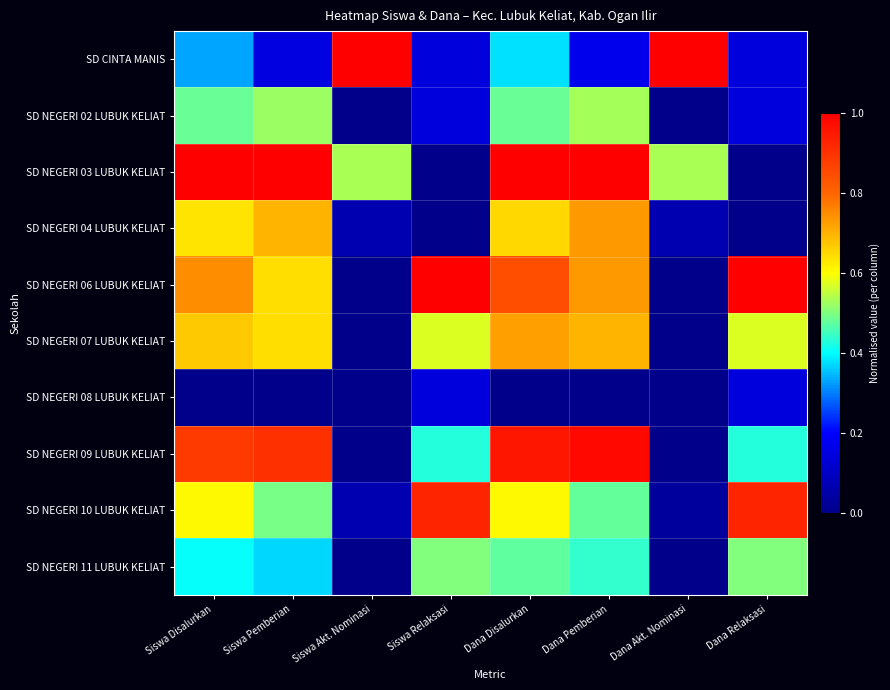

Which series changed the most between Siswa Disalurkan and Dana Pemberian?

SD CINTA MANIS